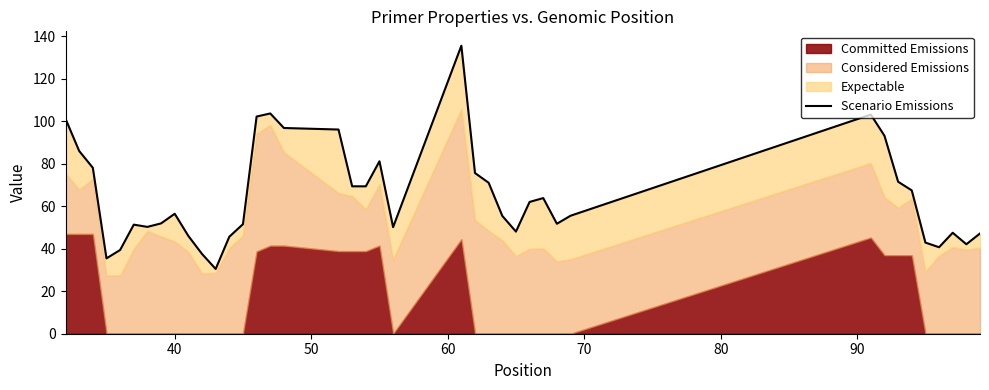

How many interior local valleys (lower than both neighbors) does the data have?

9